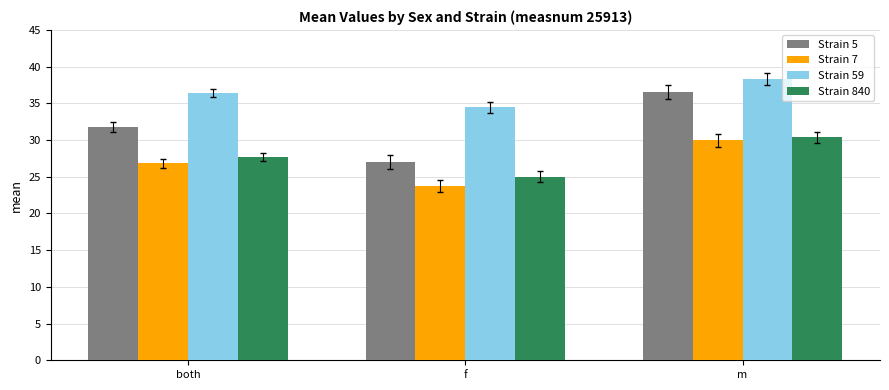

The Strain 59 series shows 9.6 at f. True or false?

False